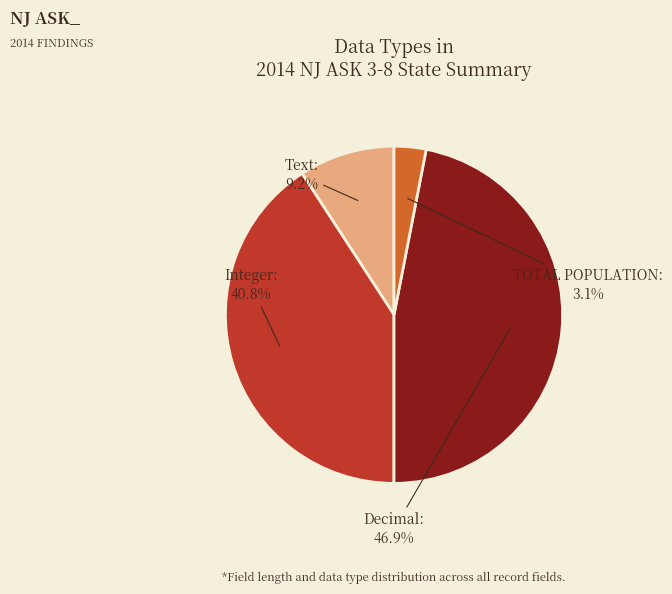

To the nearest percent, what portion does Integer represent?

41%